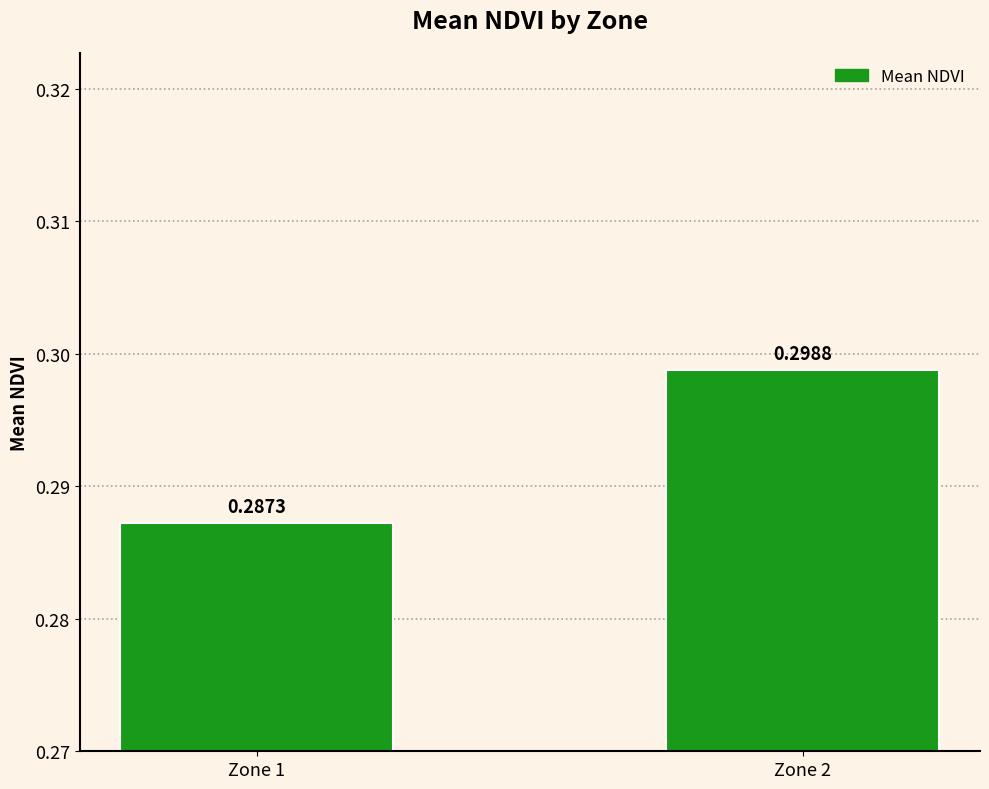

Is it true that the value at Zone 2 is 0.5?

False